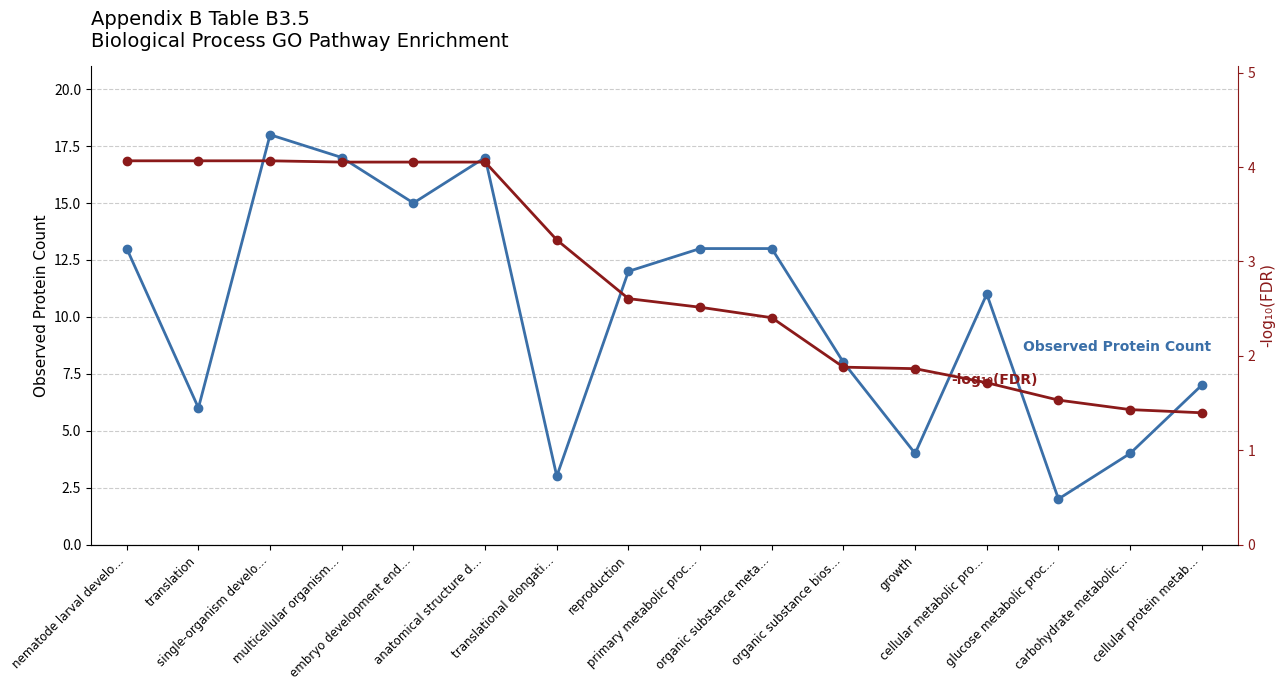

Does the chart display data point markers on the line(s)?

Yes